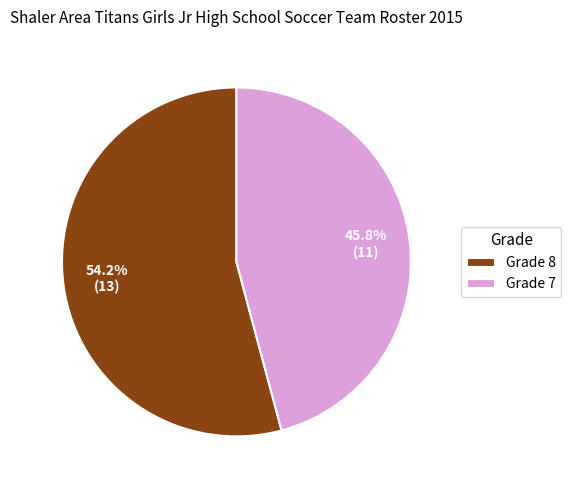

Rank the categories by value from highest to lowest.

Grade 8, Grade 7